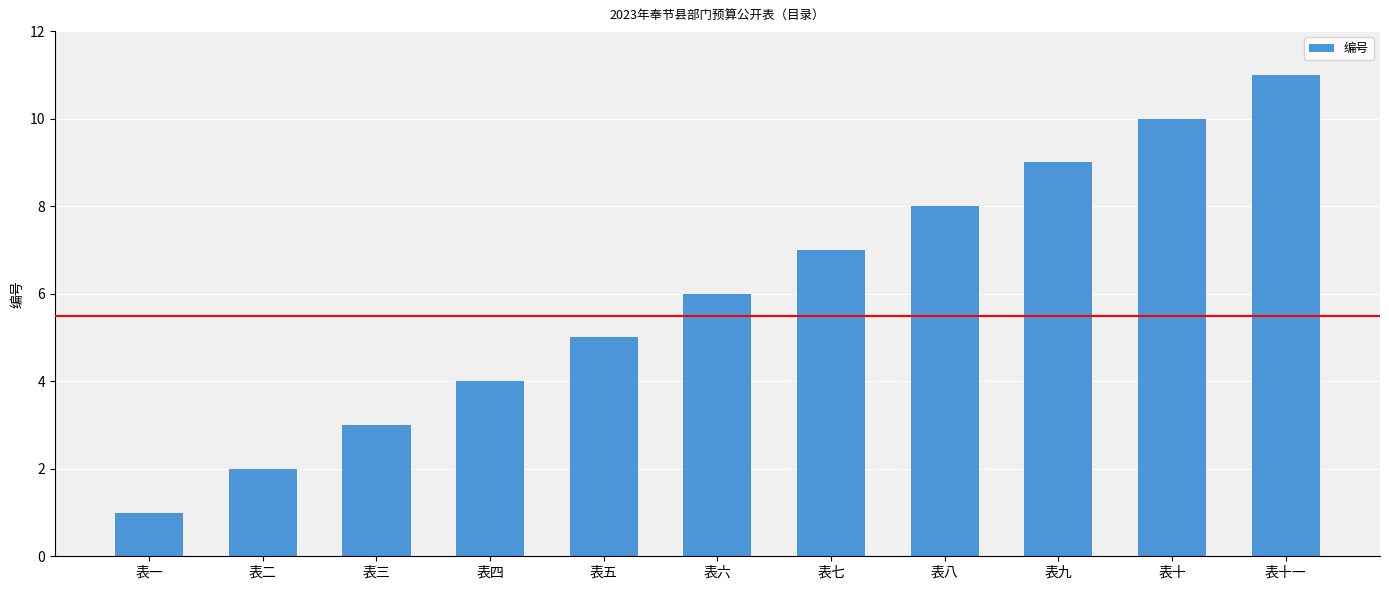

What is the label of the 1st bar from the left?

表一